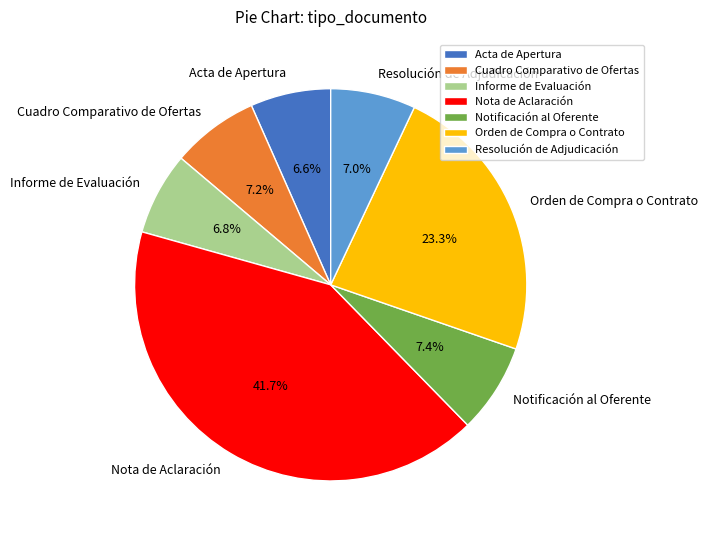

What is the total percentage of Cuadro Comparativo de Ofertas and Orden de Compra o Contrato?

30.5%